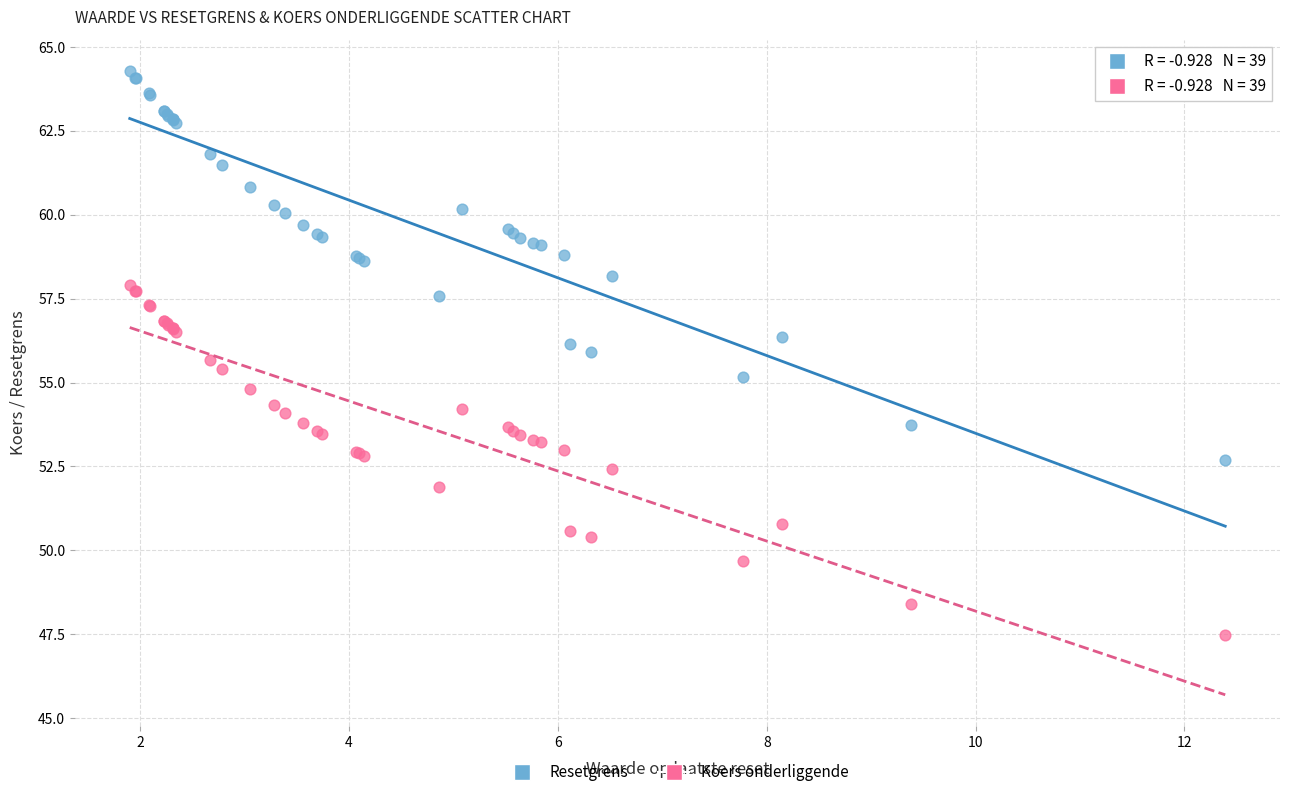

Which series contains the lowest Y value?

Koers onderliggende